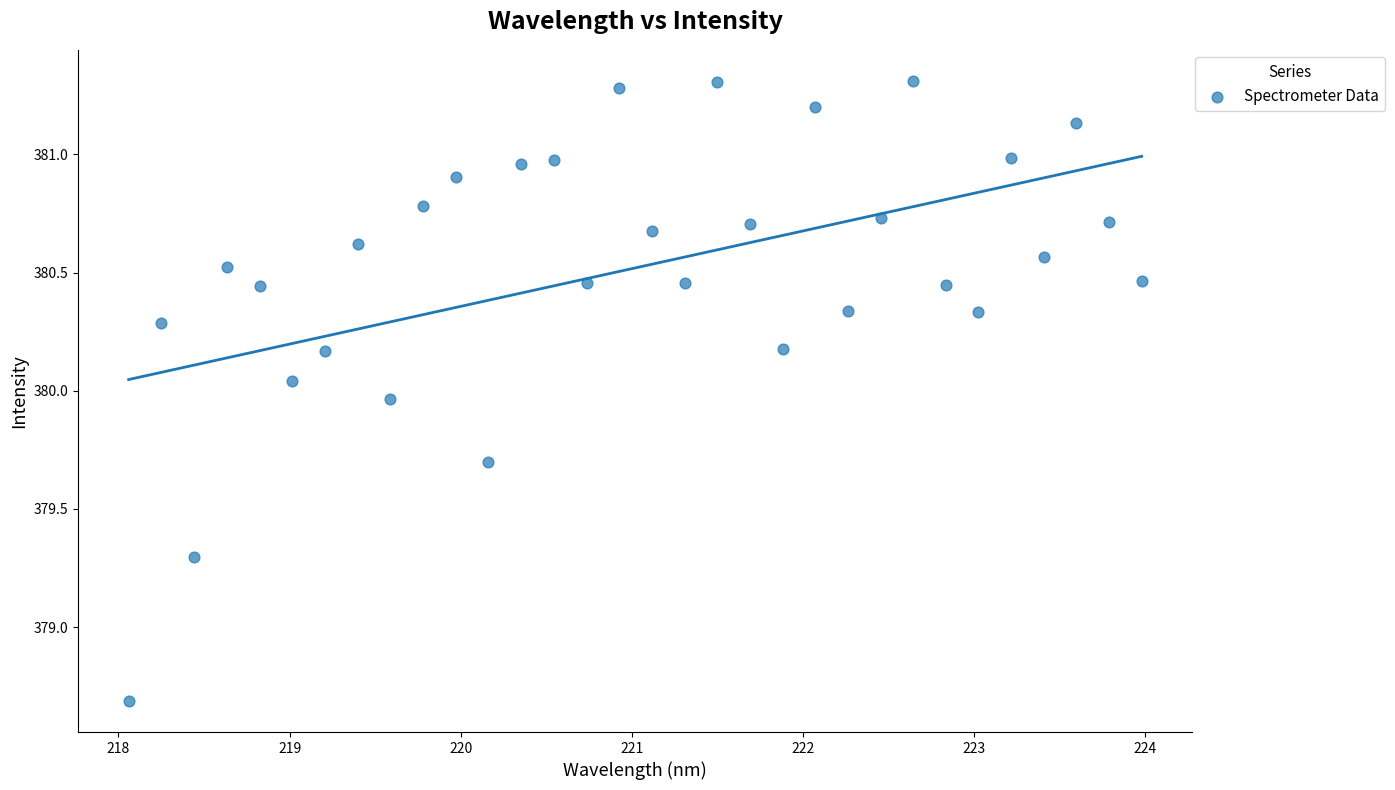

What is the range of X values (max minus min)?

5.9